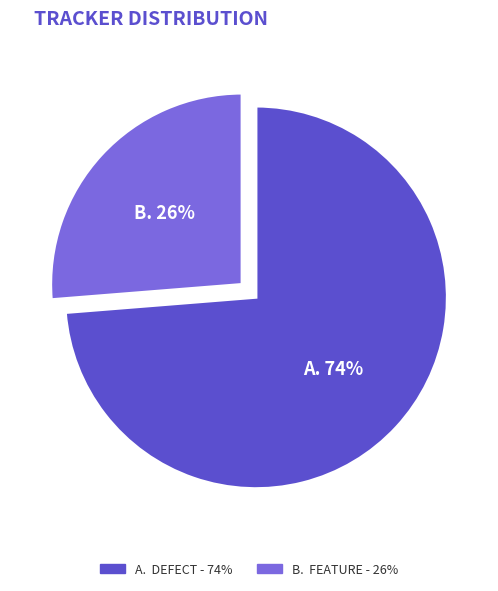

How many segments does this pie chart have?

2